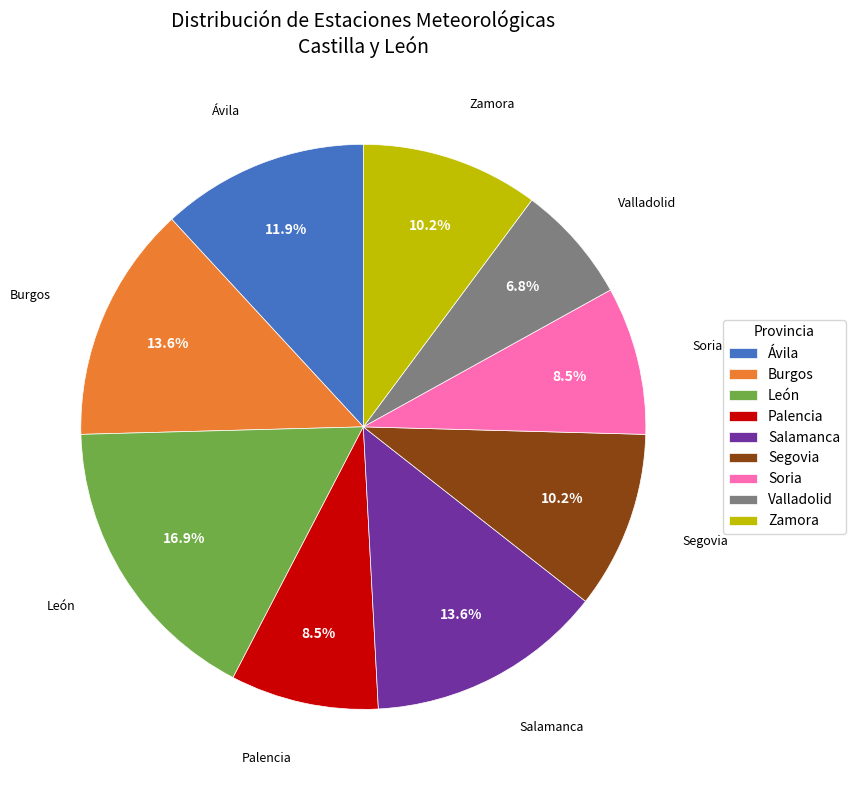

How many slices are in this pie chart?

9